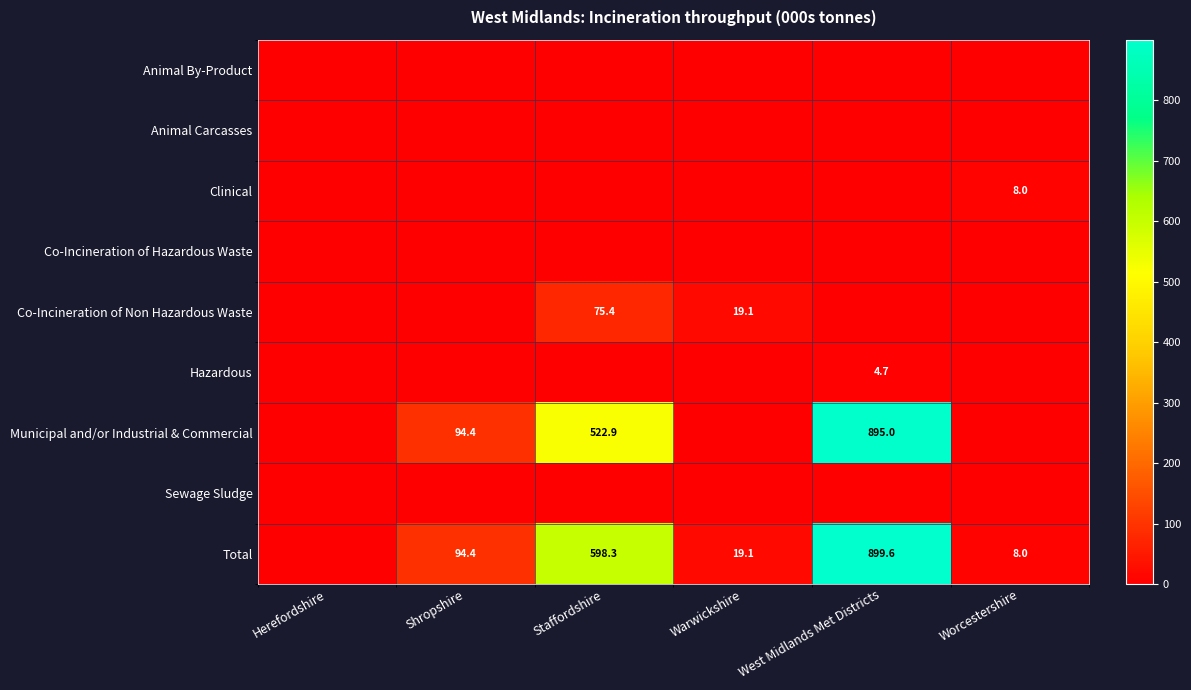

What is the sum of the Total values at West Midlands Met Districts and Staffordshire?

1497.9